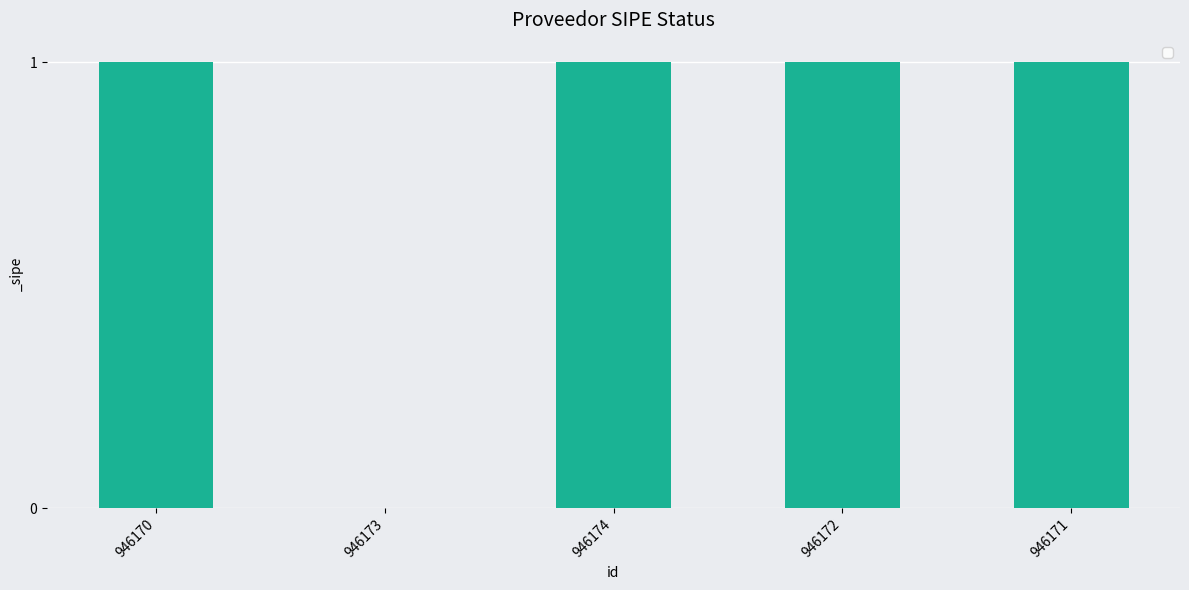

Reading left to right, extract all data points from this chart.

1	0	1	1	1